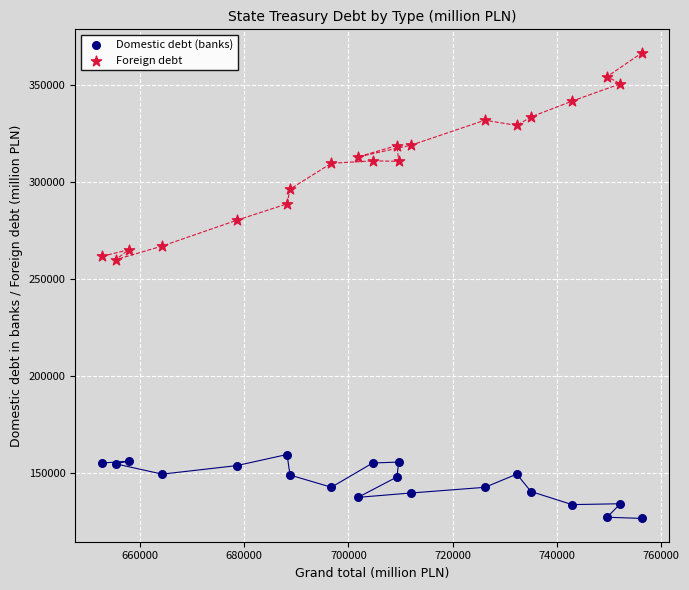

Which series reaches the maximum Y coordinate?

Foreign debt